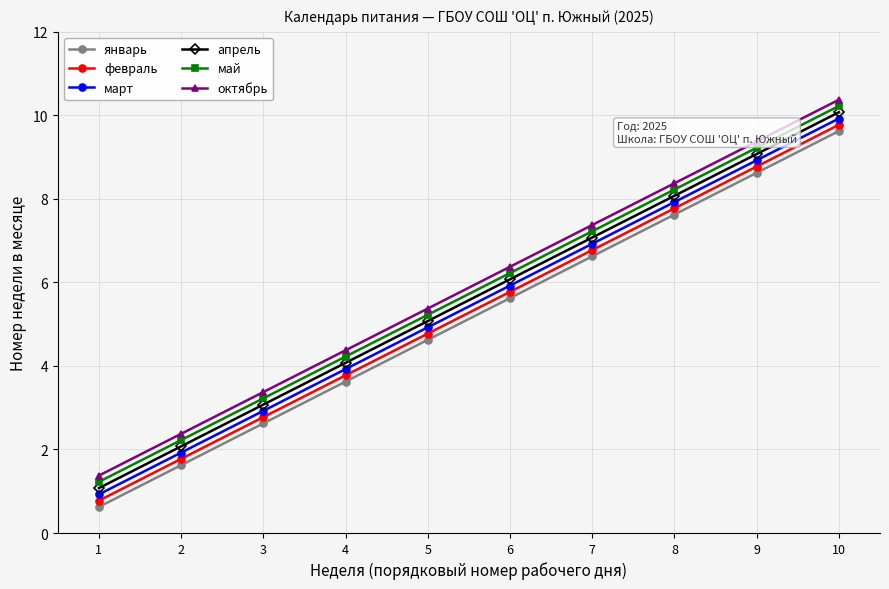

True or false: март and май intersect in this chart.

False